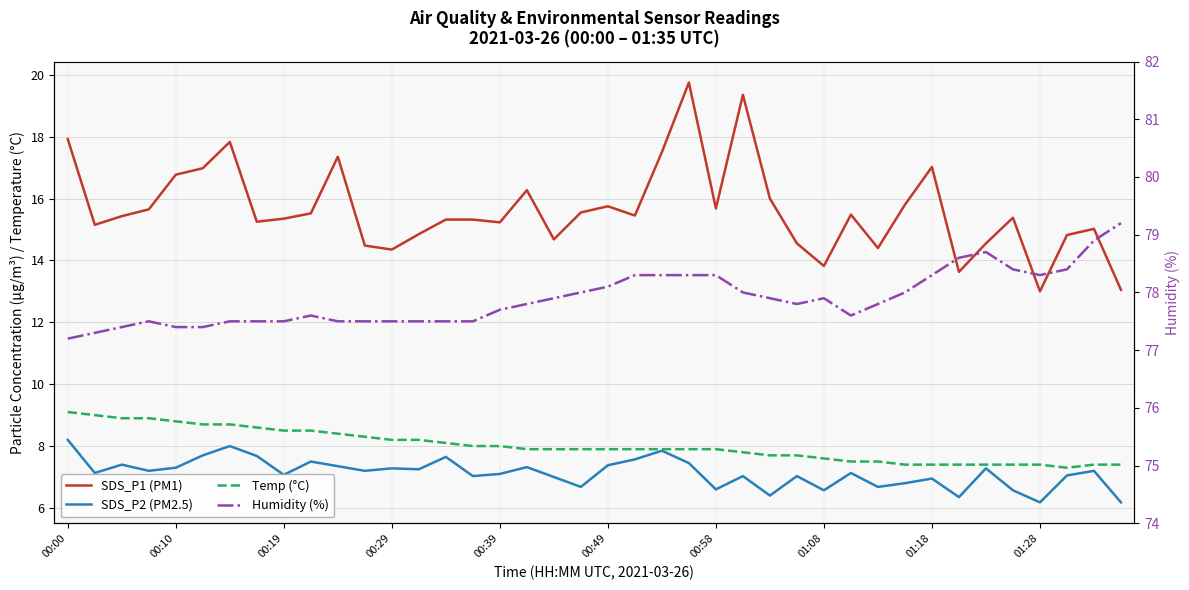

How many lines are shown in the chart?

4